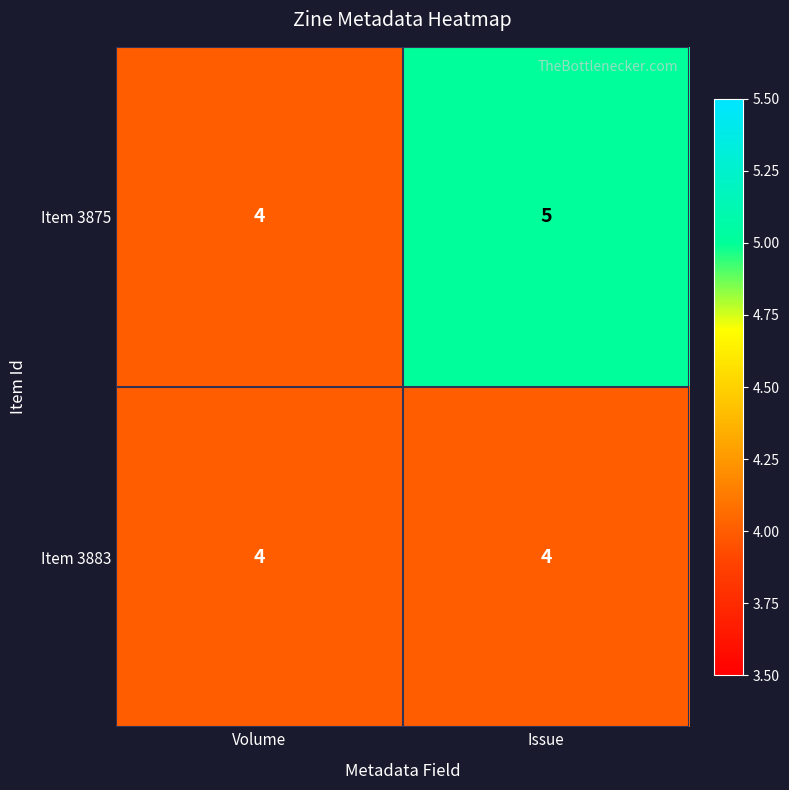

Rank the series by their maximum value, from lowest to highest.

Item 3883, Item 3875